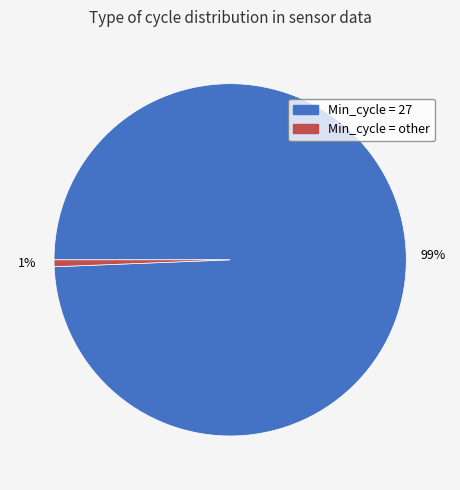

To the nearest percent, what is the average slice percentage?

50%